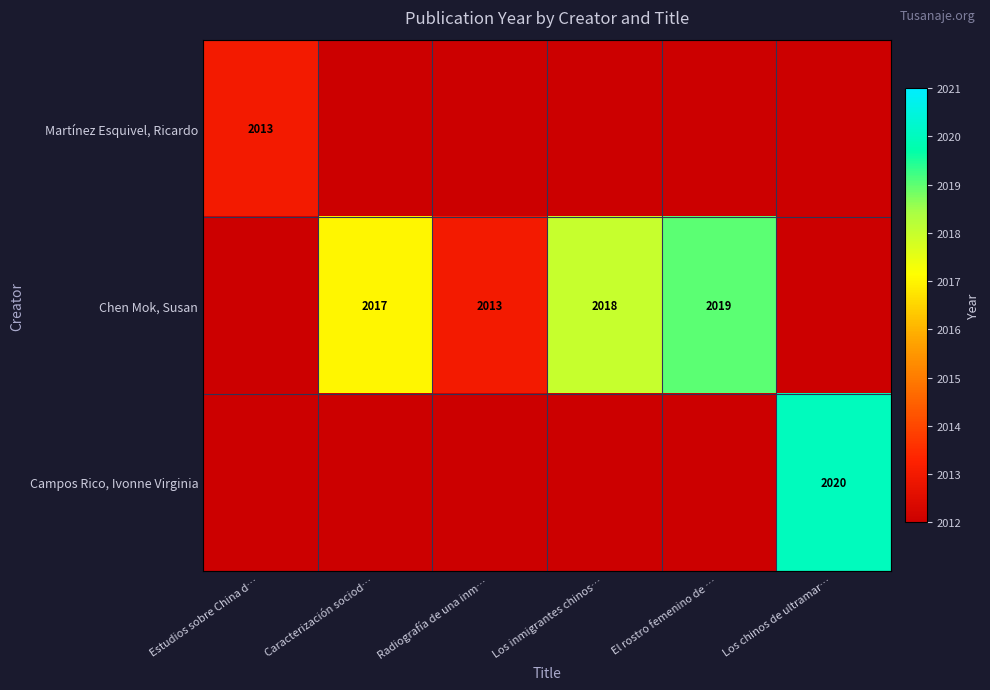

Is it true that Chen Mok, Susan equals 2019 at El rostro femenino de …?

True